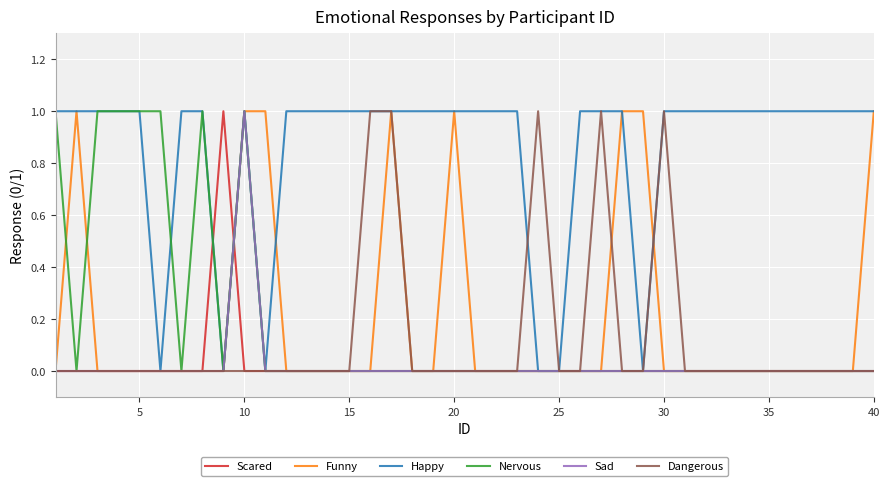

What is the difference between the maximum and minimum values in the Happy series?

1